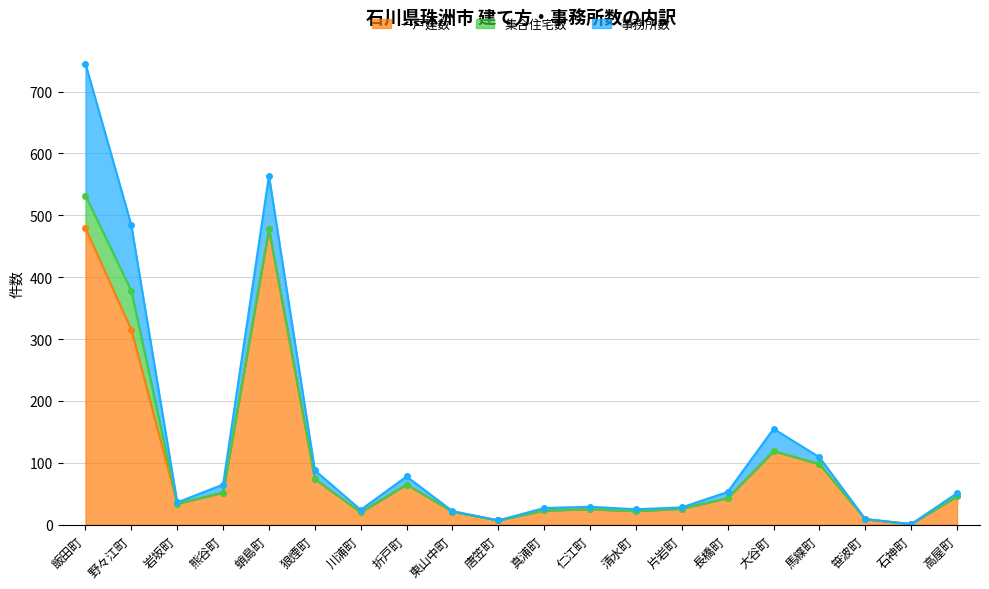

Which has a higher value, 東山中町 or 野々江町?

野々江町